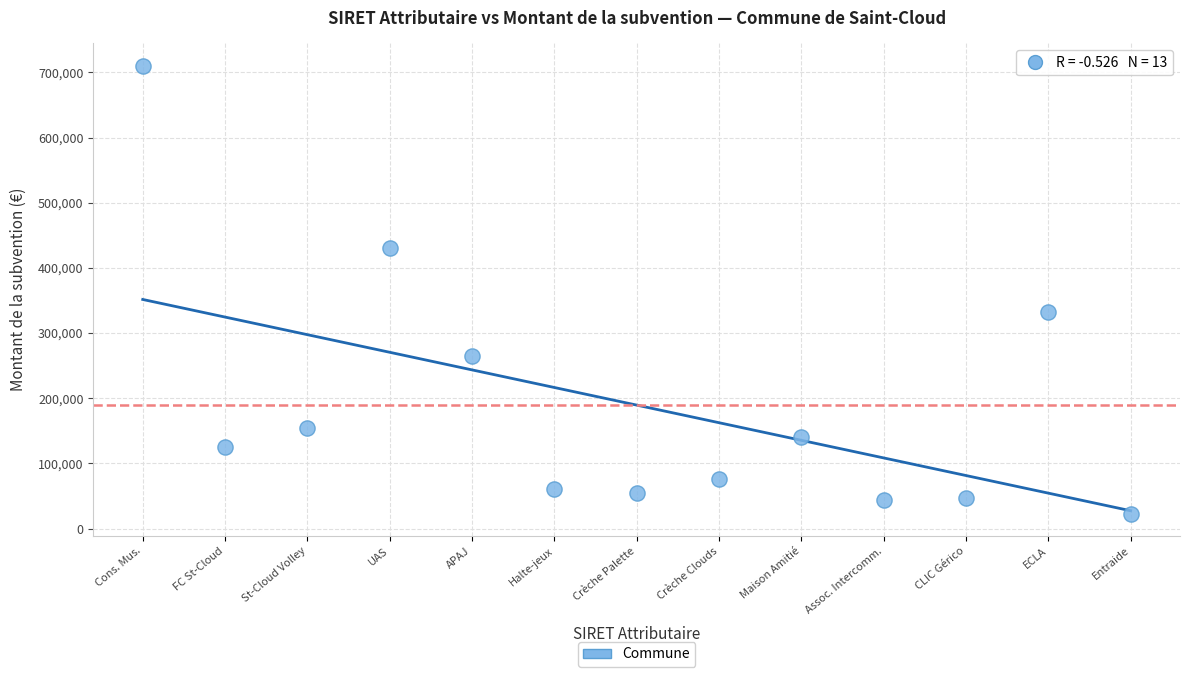

What Y value in the scatter plot is closest to 366500?

332000